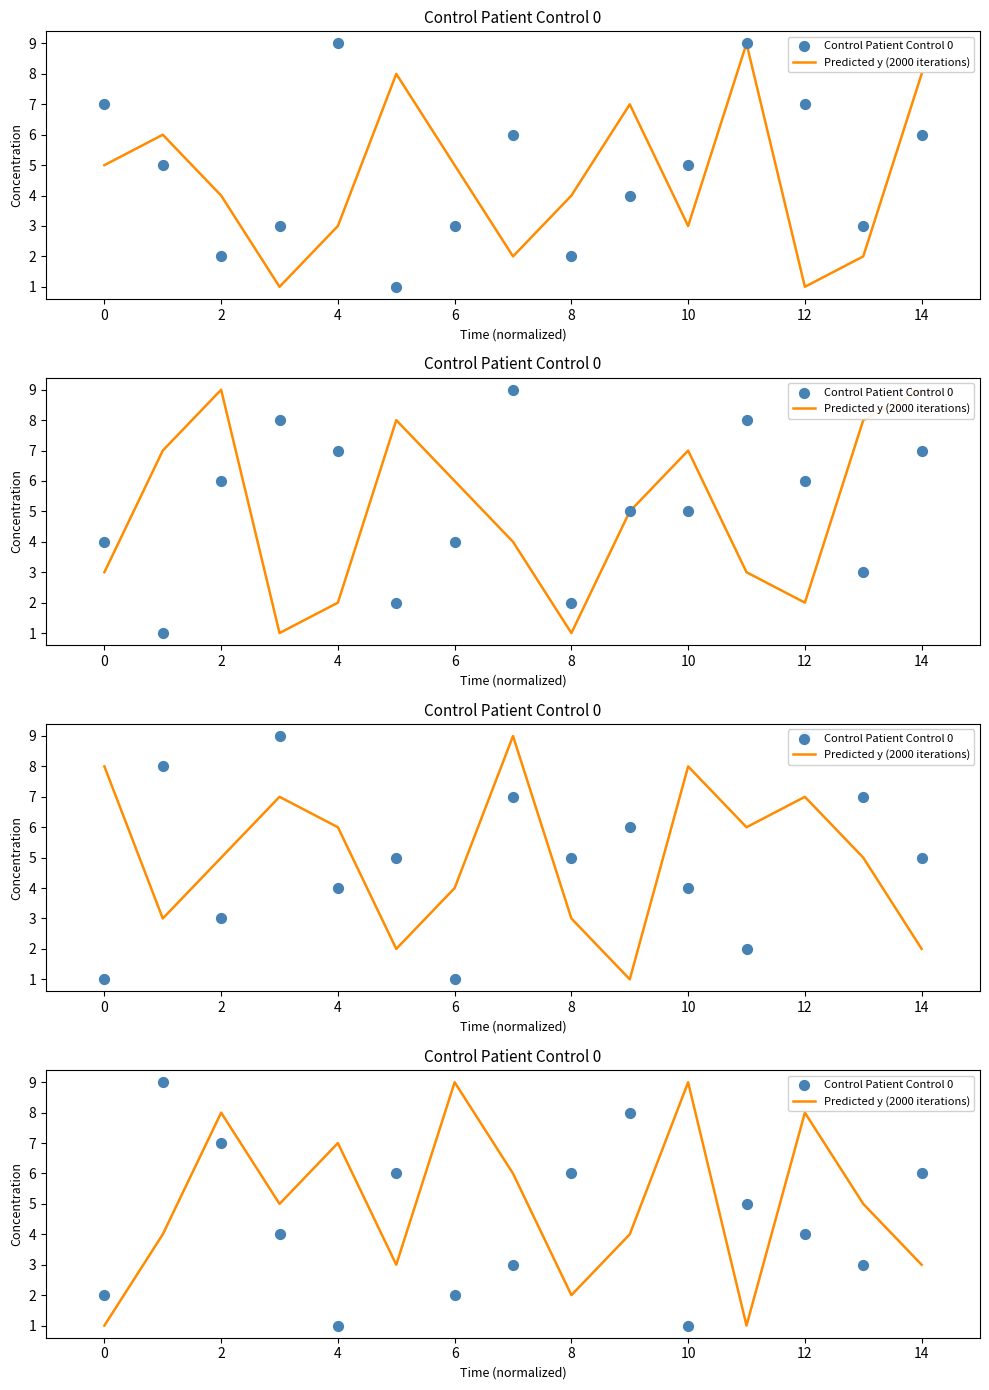

Which series has the largest total across all categories?

Predicted y (2000 iterations)